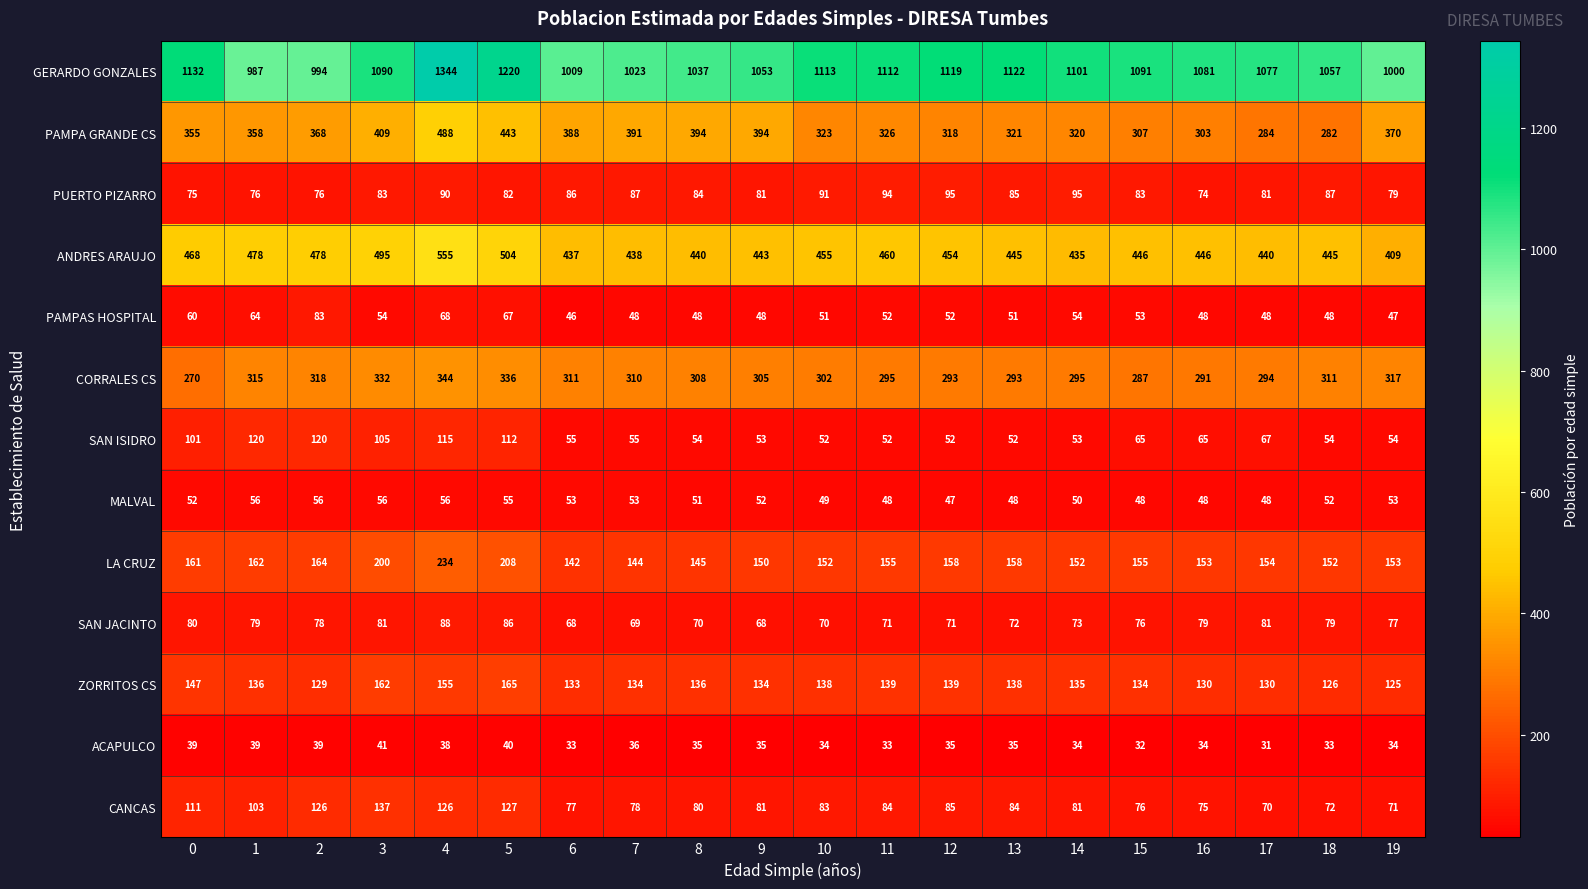

The CORRALES CS series shows 308 at 8. True or false?

True